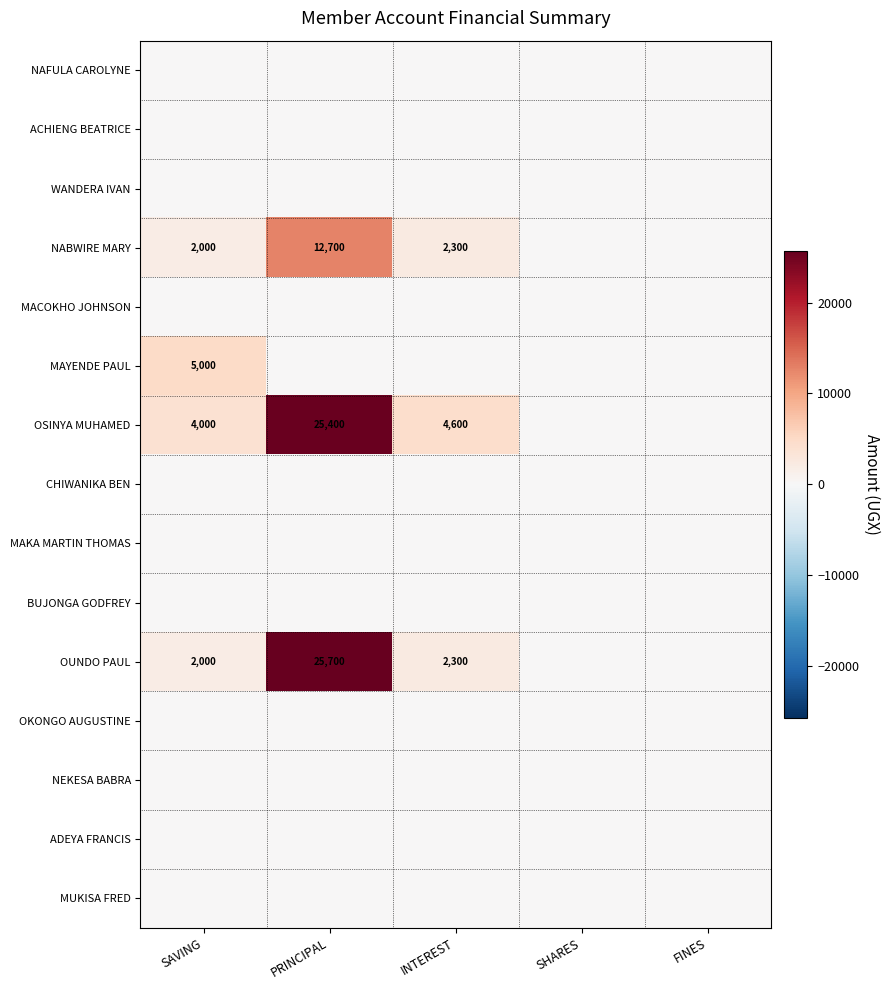

What is the total value across all series at SAVING?

13000